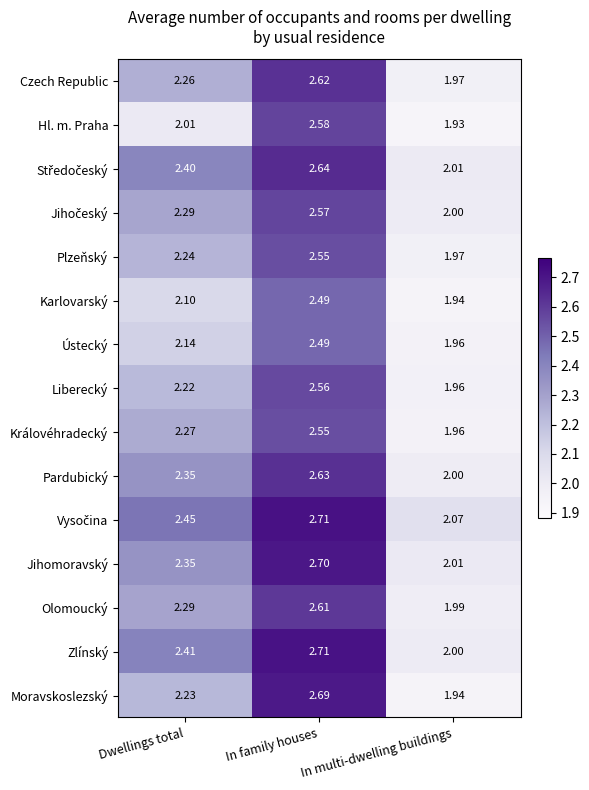

Where does the Karlovarský series first go above 2?

Dwellings total